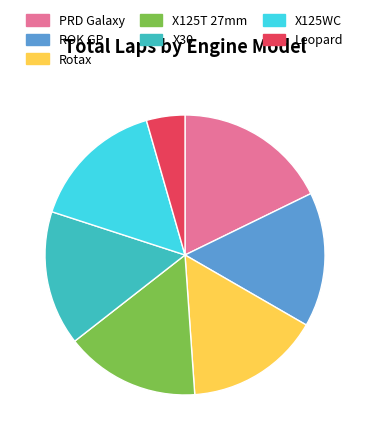

What is the smallest slice in the pie chart?

Leopard